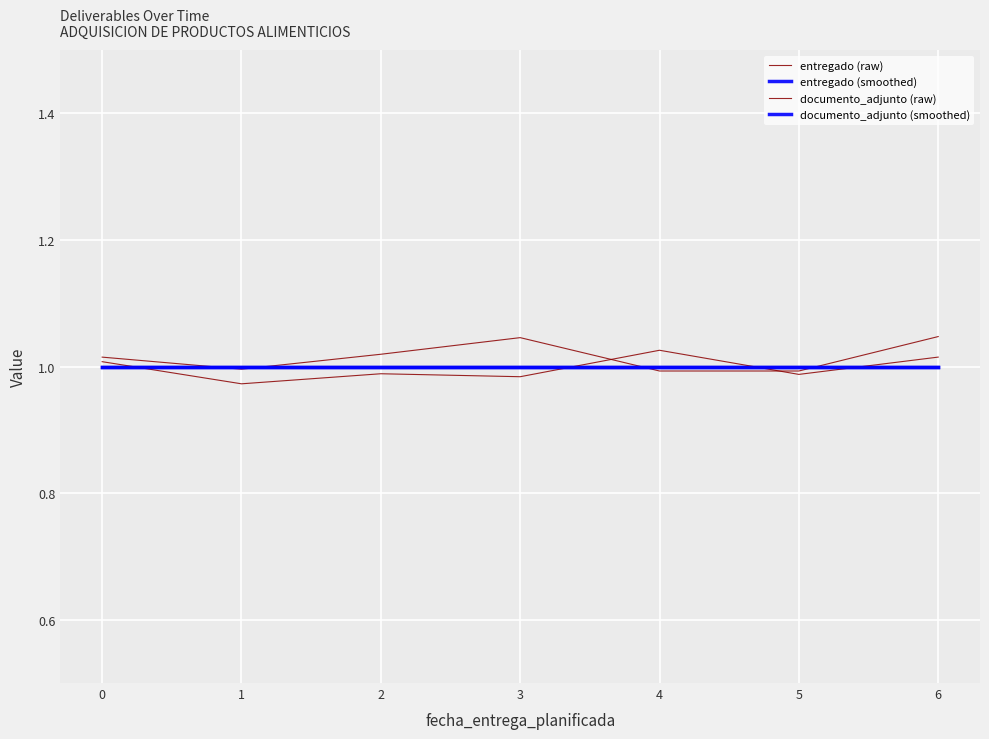

After their last crossing, which series has the higher values: documento_adjunto (raw) or entregado (raw)?

entregado (raw)